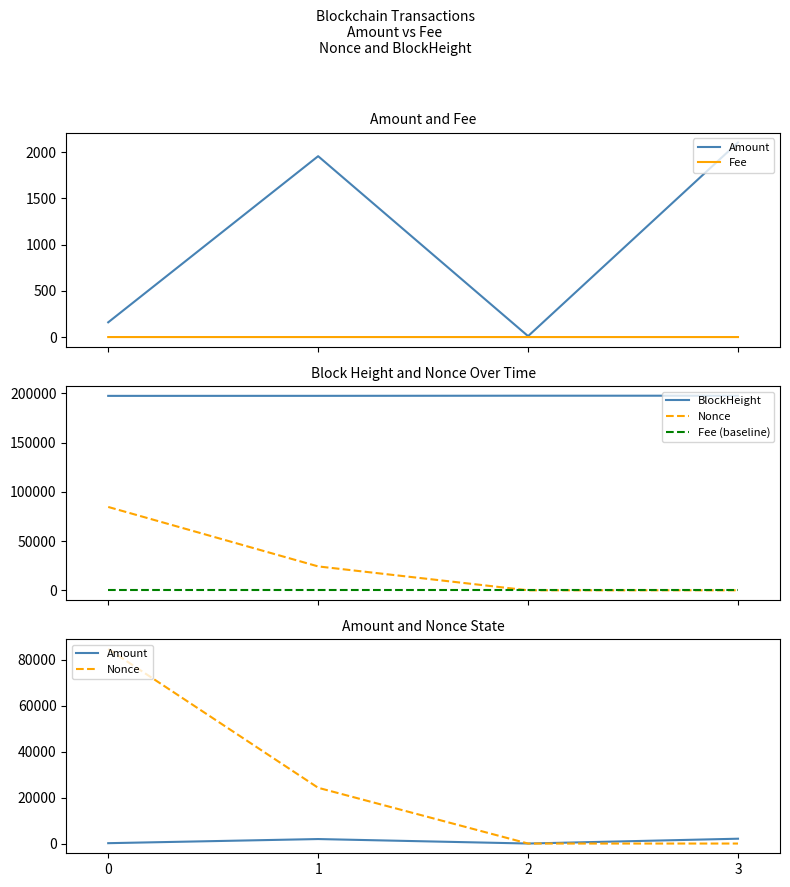

What is the difference between the highest and lowest values at 3?

197555.0